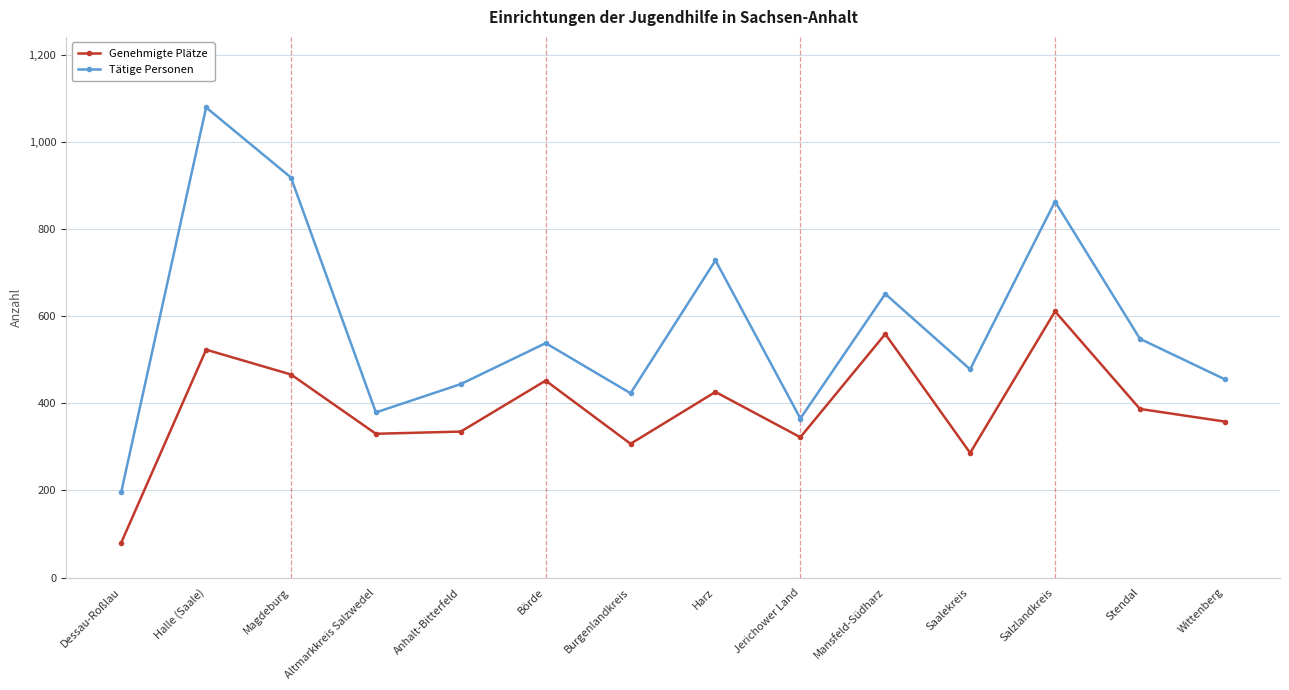

How many interior local peaks does the Tätige Personen series have?

5